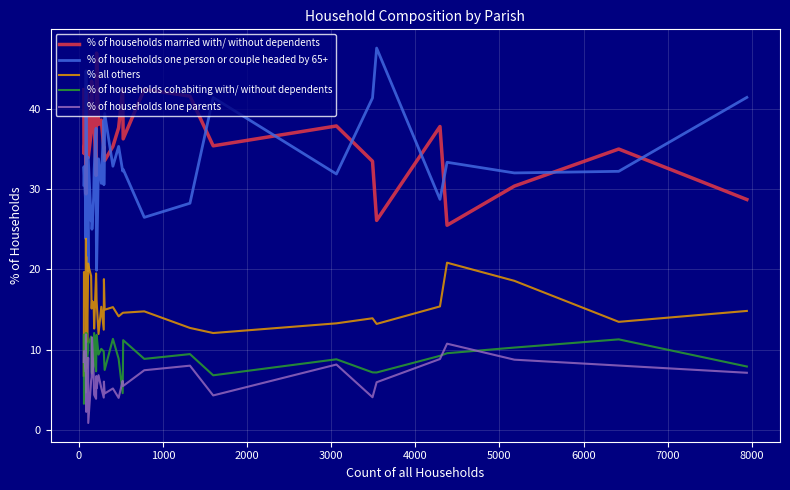

What are all the series names shown in the legend?

% of households married with/ without dependents, % of households one person or couple headed by 65+, % all others, % of households cohabiting with/ without dependents, % of households lone parents